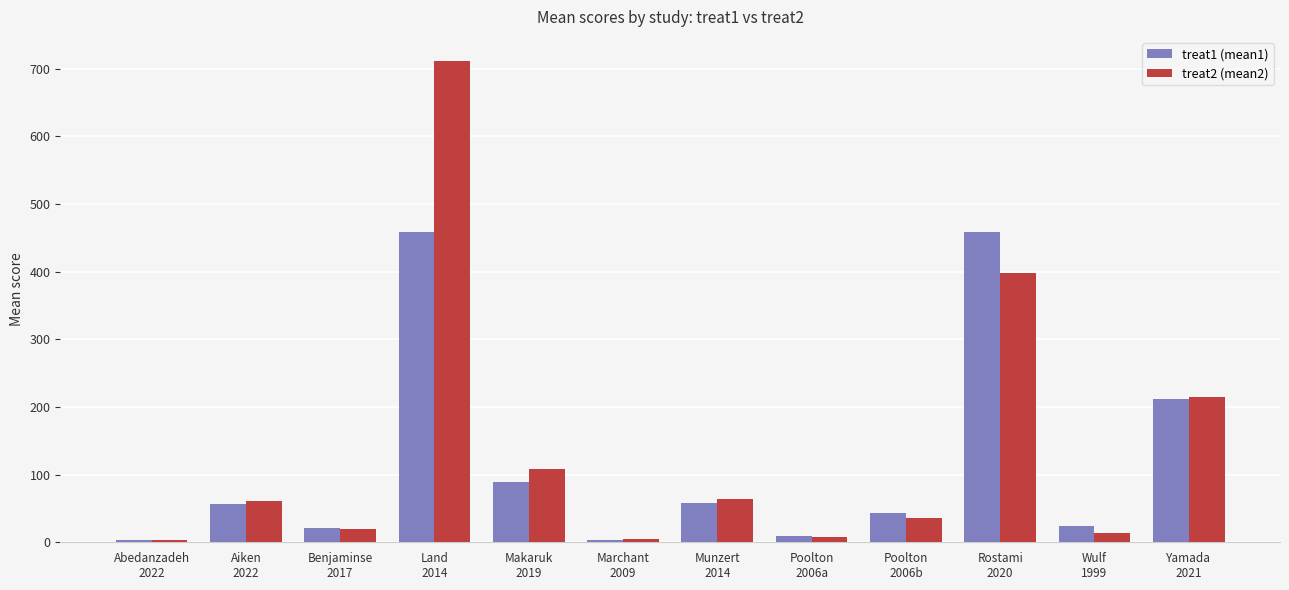

What is the difference between the maximum and minimum values in the treat1 (mean1) series?

455.4